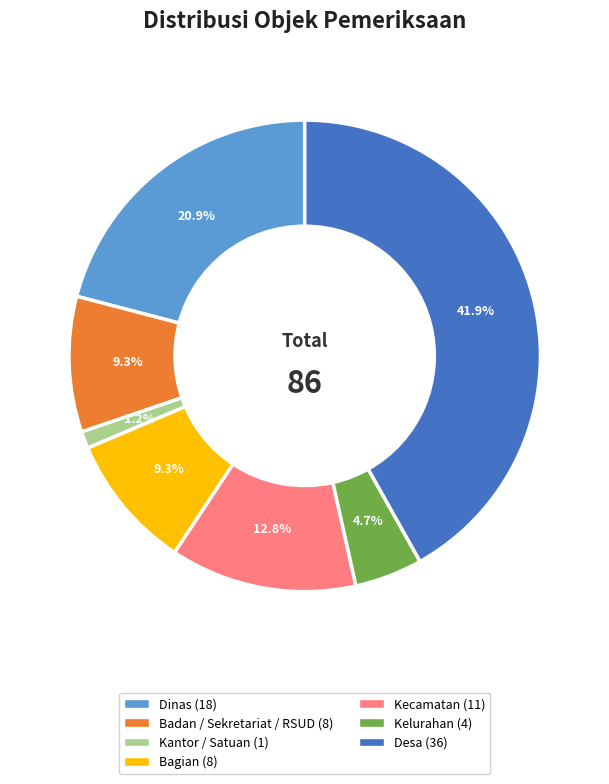

How much of the chart is everything except Badan / Sekretariat / RSUD?

90.7%